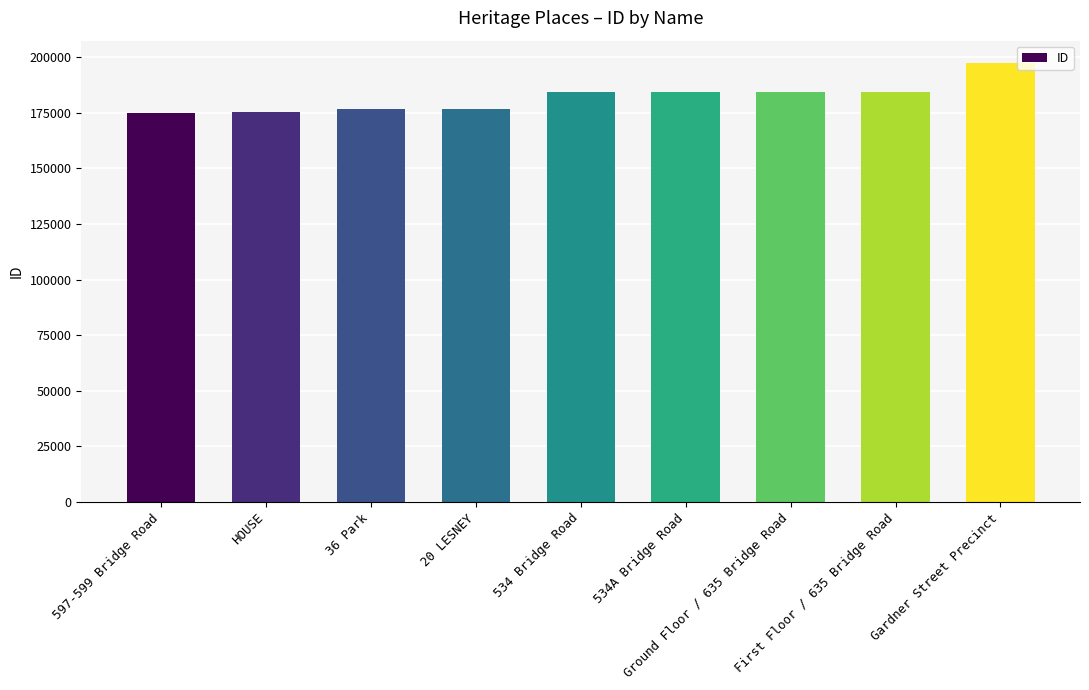

What is the value of the 6th bar from the left?

184162